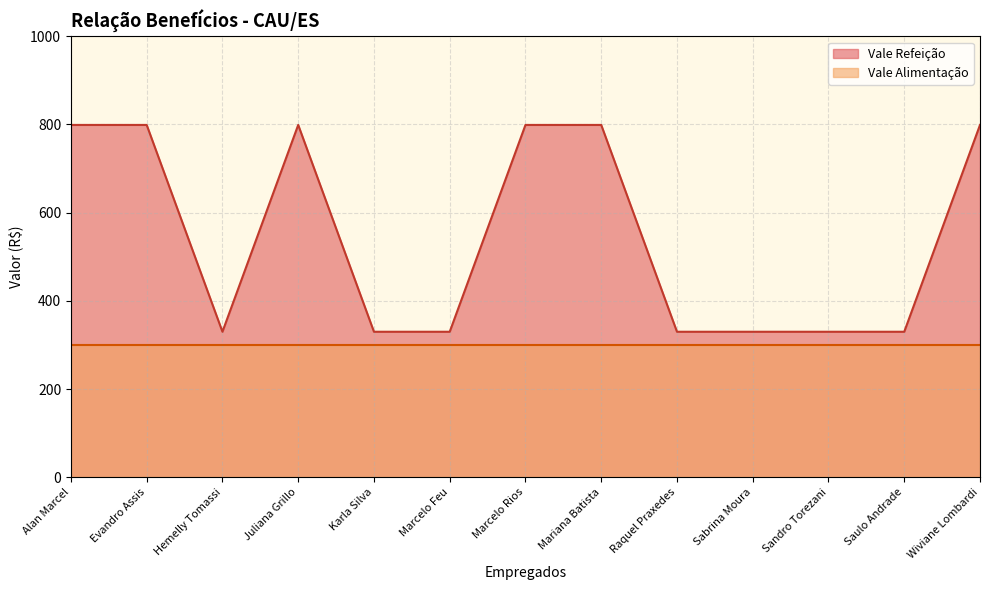

What is the difference between the maximum and second lowest values?

469